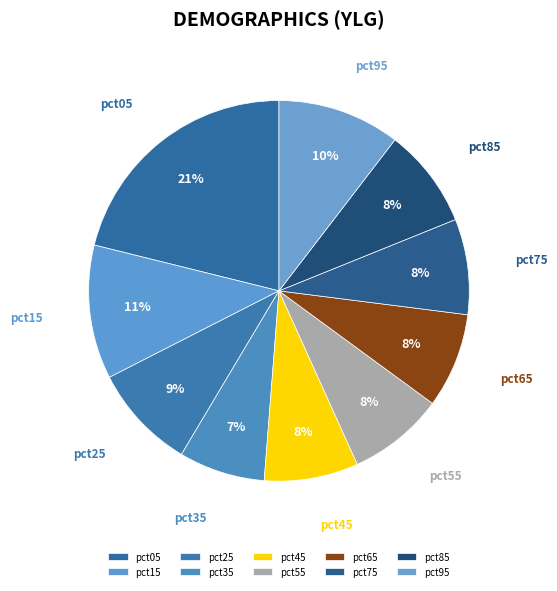

How many slices are in this pie chart?

10